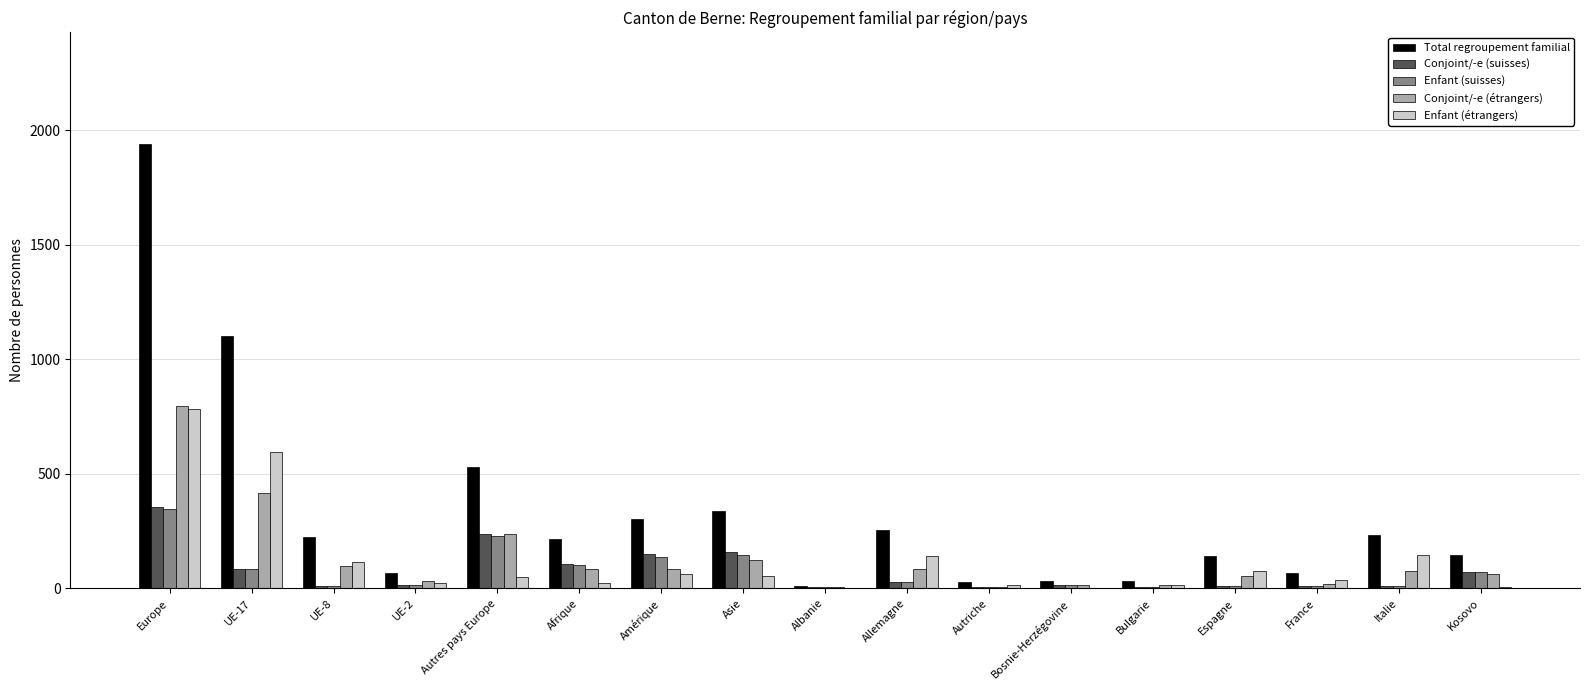

How many data points does each series have?

17